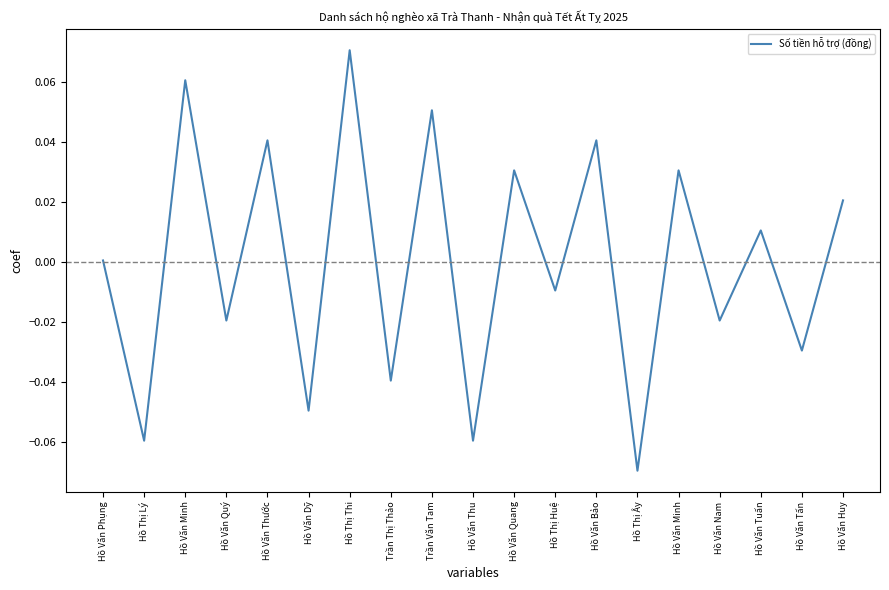

Does the chart display data point markers on the line(s)?

No